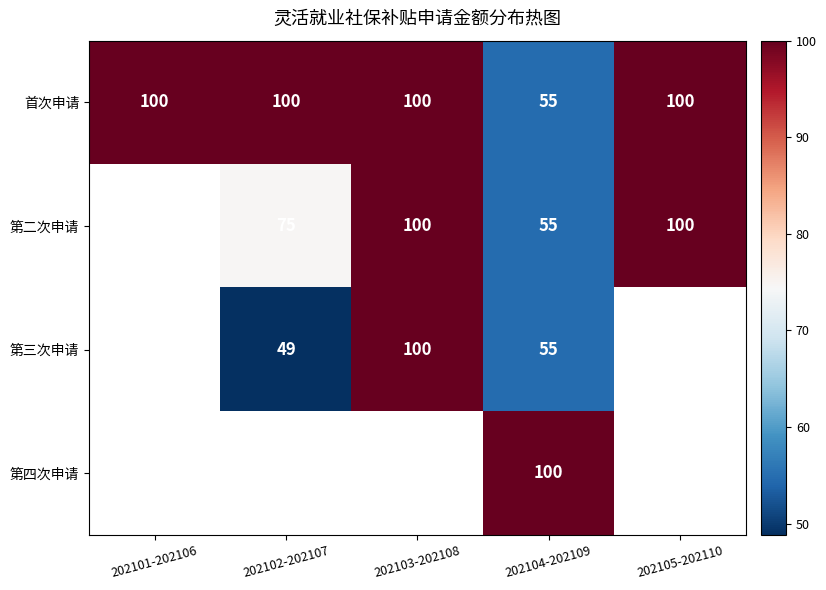

Is it true that 第三次申请 equals 100 at 202103-202108?

True